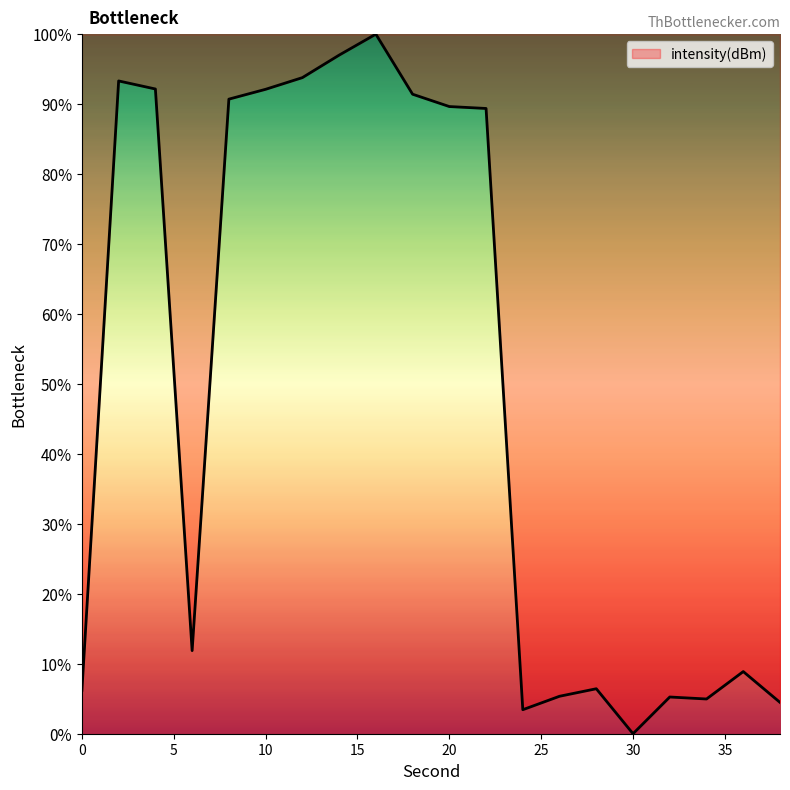

What is the greatest value displayed?

100.0